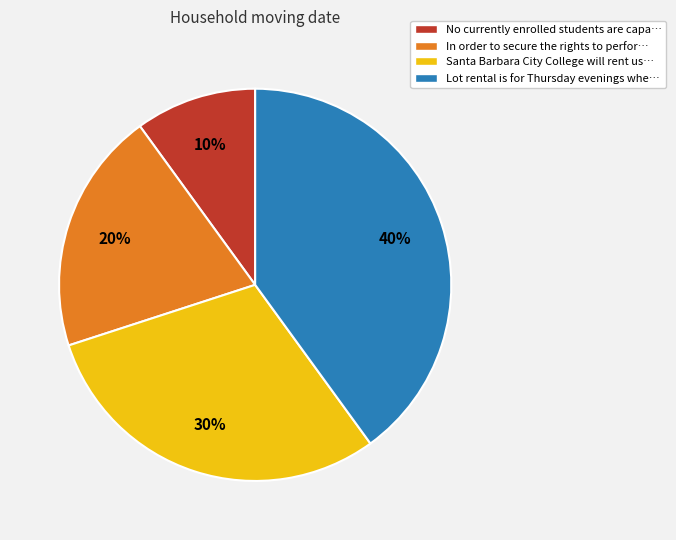

Combined, do No currently enrolled students are capa… and In order to secure the rights to perfor… account for over 50%?

No